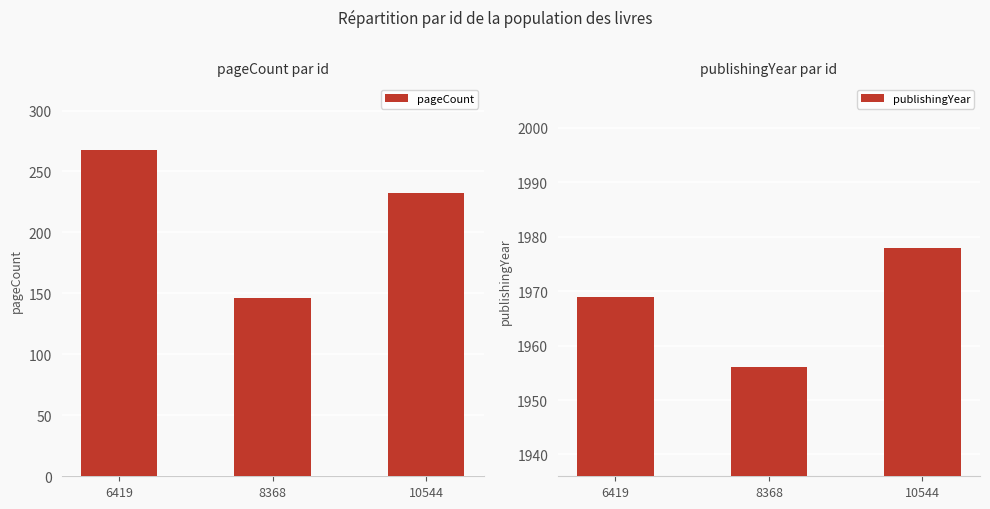

What is the sum of the pageCount values at 8368 and 6419?

414